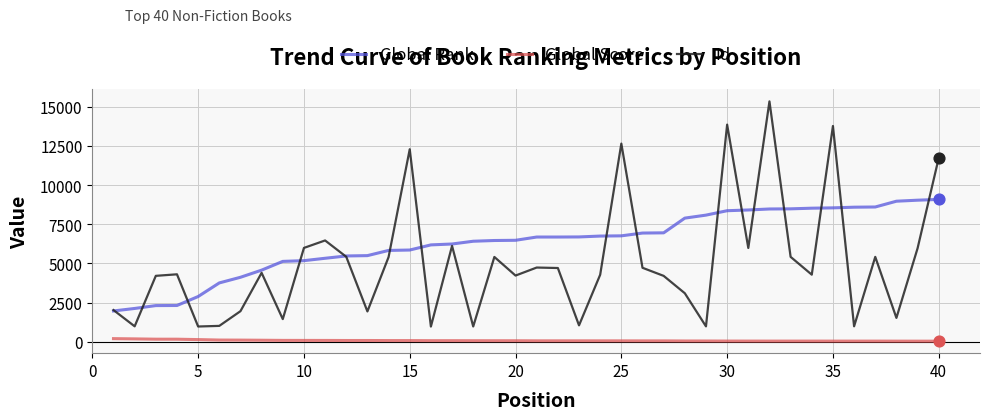

Which series has the widest spread of values?

Id